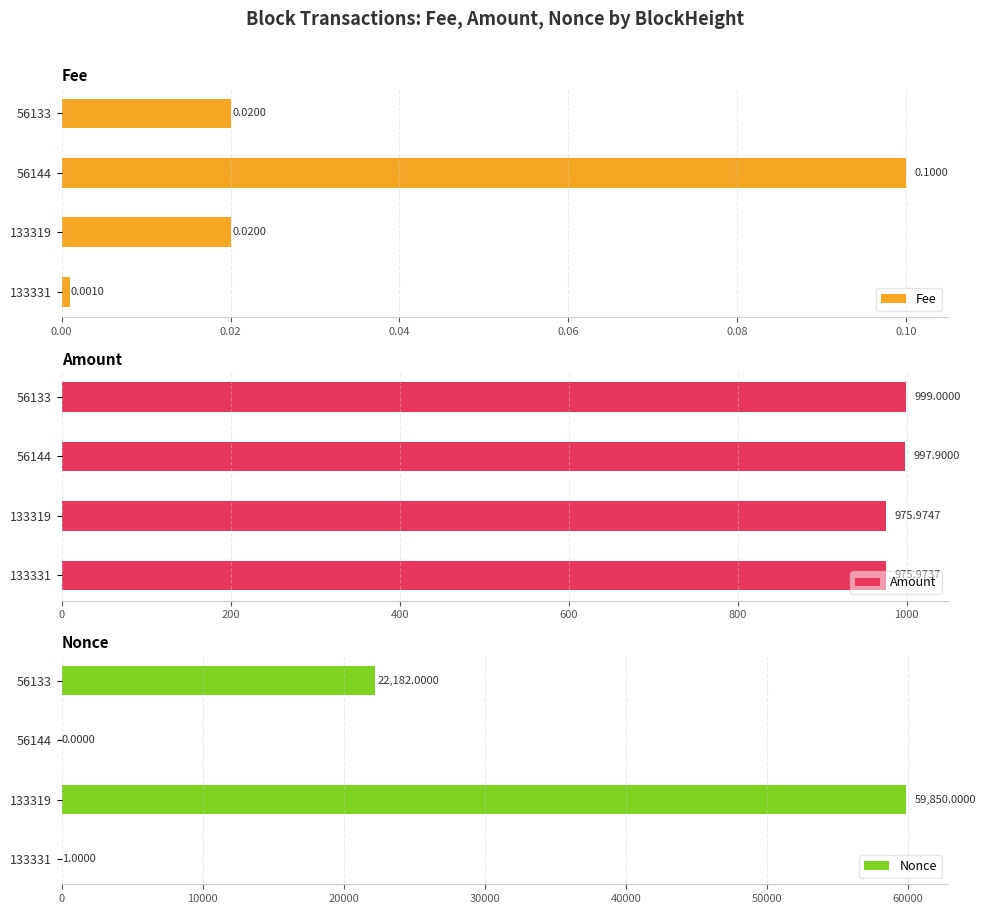

Rank the categories by Amount value from highest to lowest.

56133, 56144, 133319, 133331